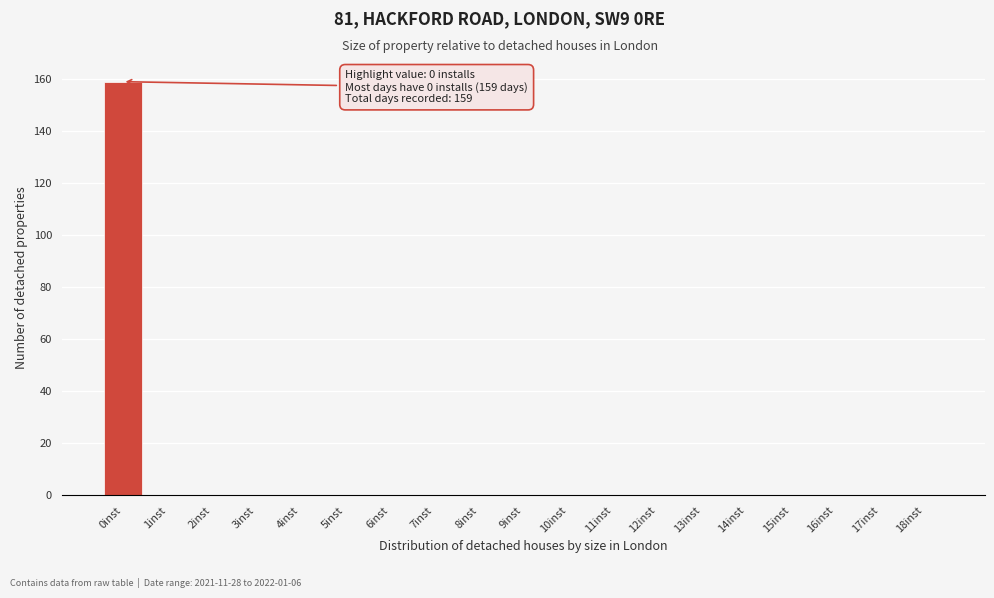

Reading left to right, list all the values displayed in this chart.

0inst=159	1inst=0	2inst=0	3inst=0	4inst=0	5inst=0	6inst=0	7inst=0	8inst=0	9inst=0	10inst=0	11inst=0	12inst=0	13inst=0	14inst=0	15inst=0	16inst=0	17inst=0	18inst=0